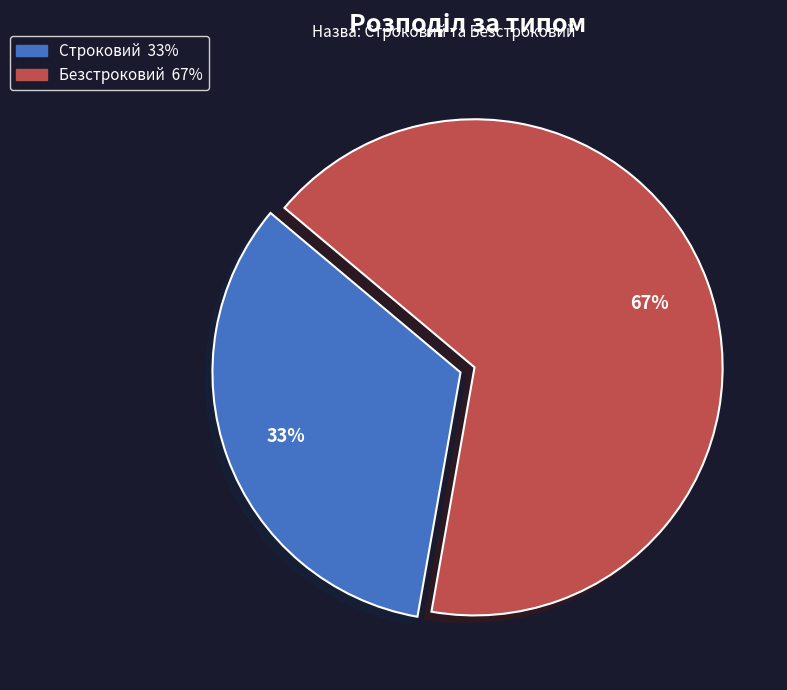

Does any single category account for the majority?

Yes